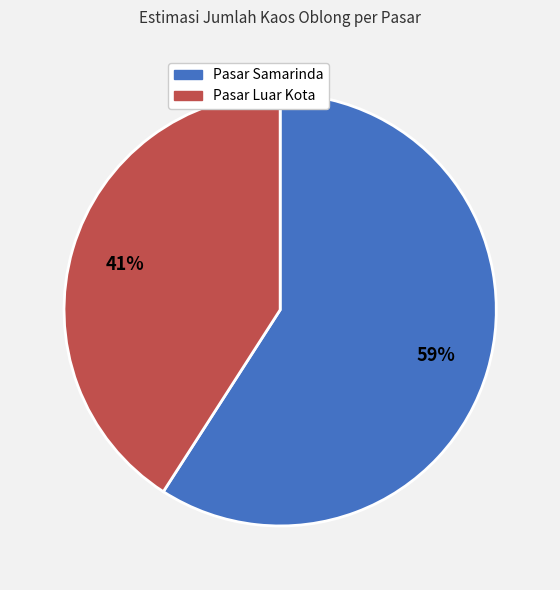

To the nearest percent, what percentage of the pie is Pasar Samarinda?

59%